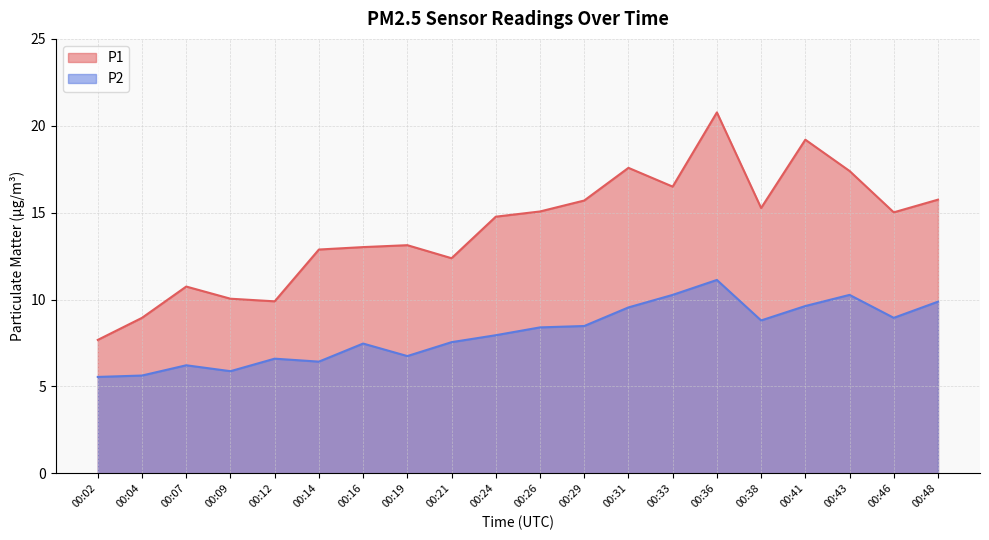

At how many categories does at least one series exceed 11?

15